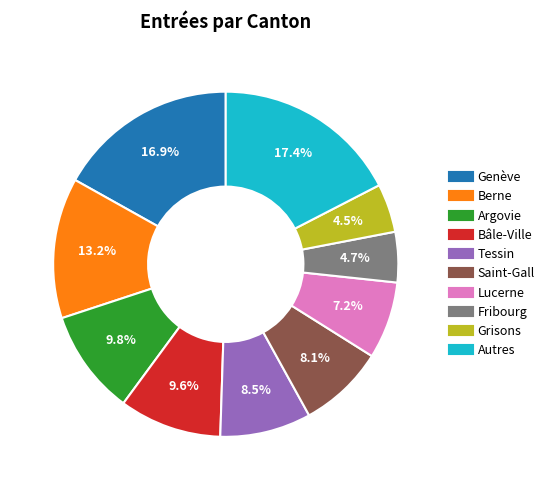

Does any single category account for the majority?

No